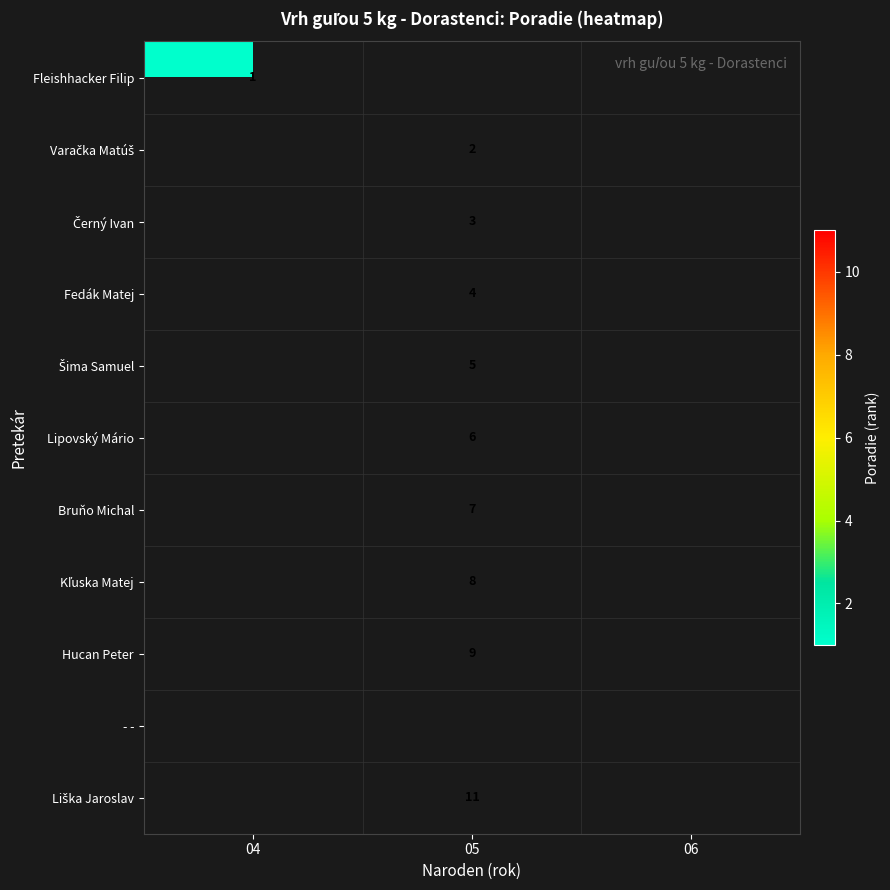

How many values in Kľuska Matej are above zero?

1